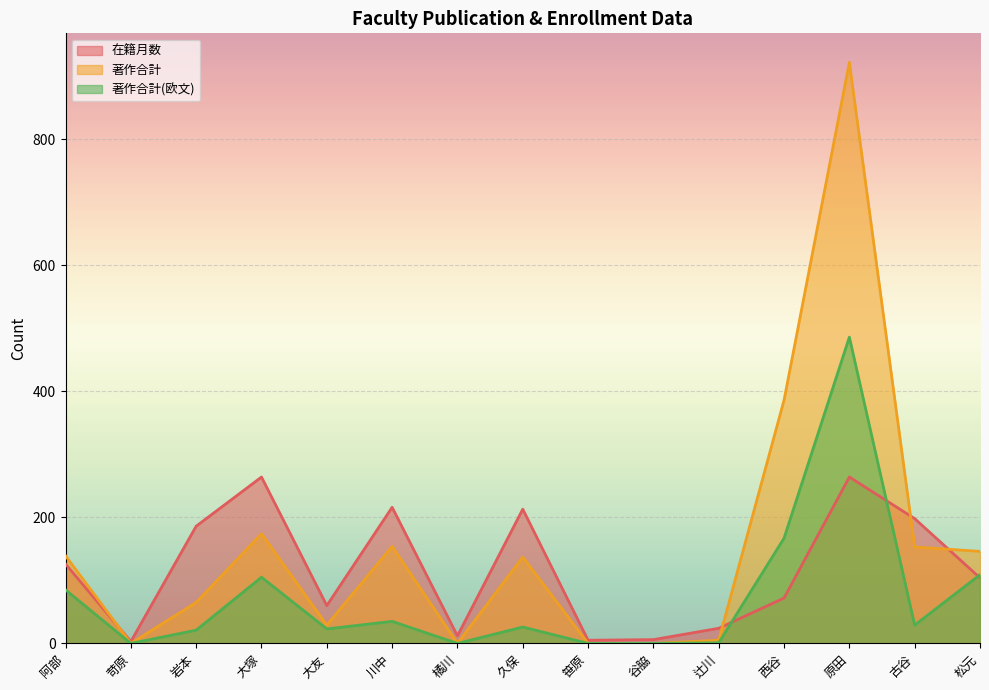

What is the average value of the 著作合計 series?

154